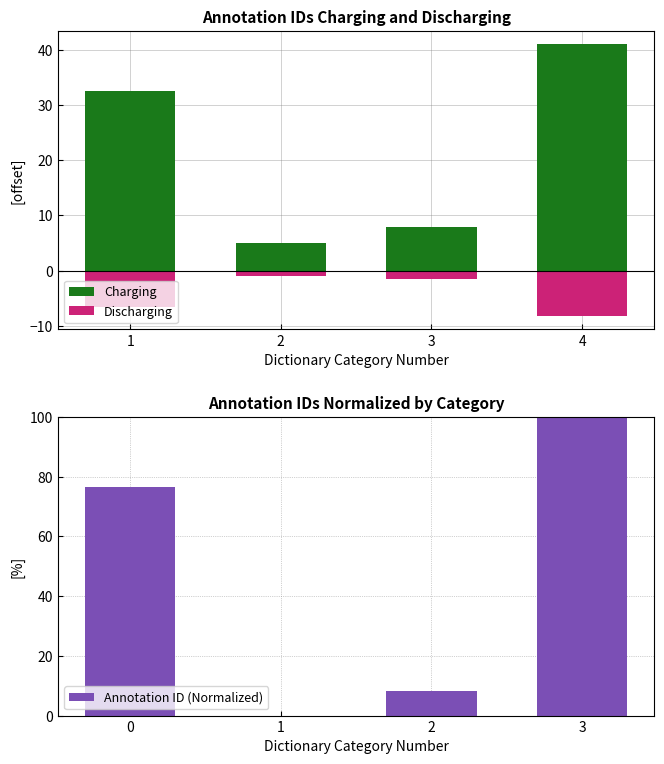

Is it true that Charging equals 28.7 at 4?

False